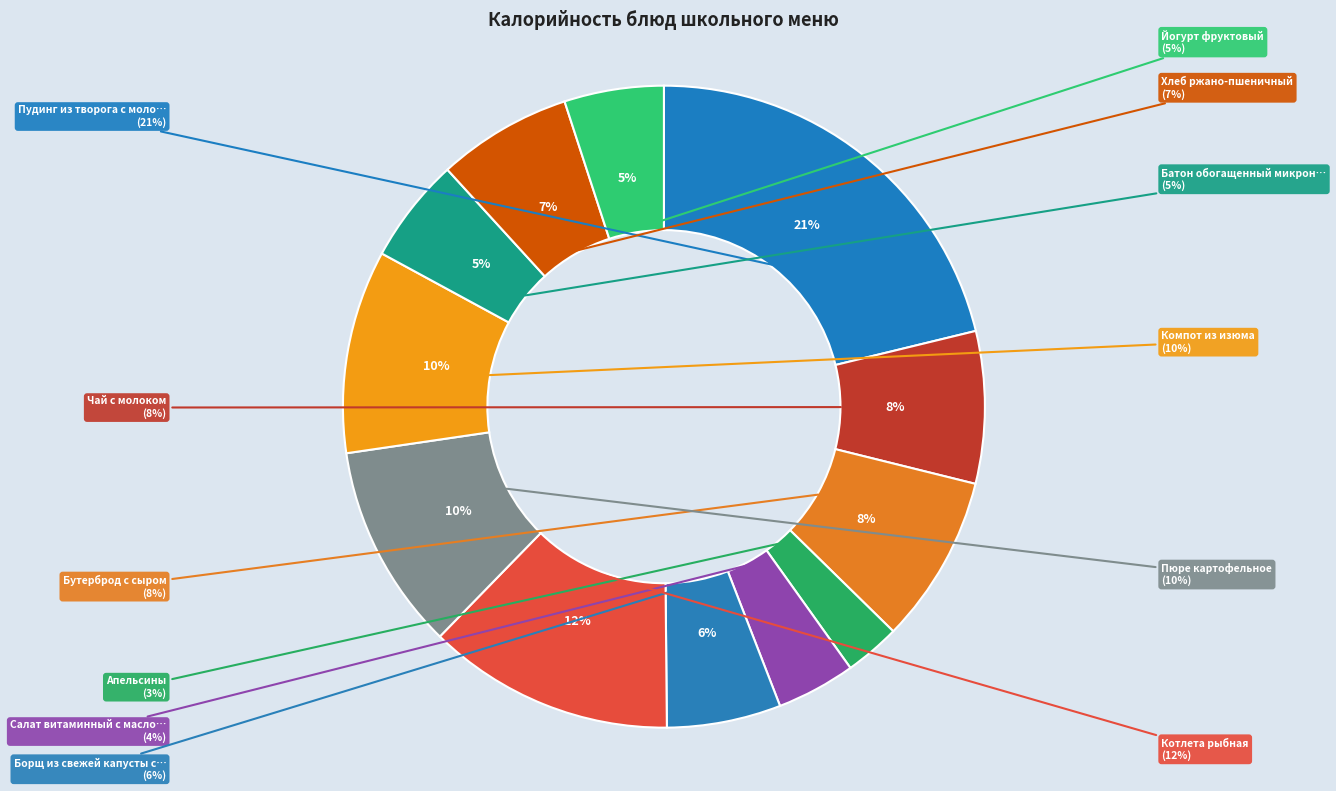

What is the largest slice in the pie chart?

Пудинг из творога с молоком сгущеным